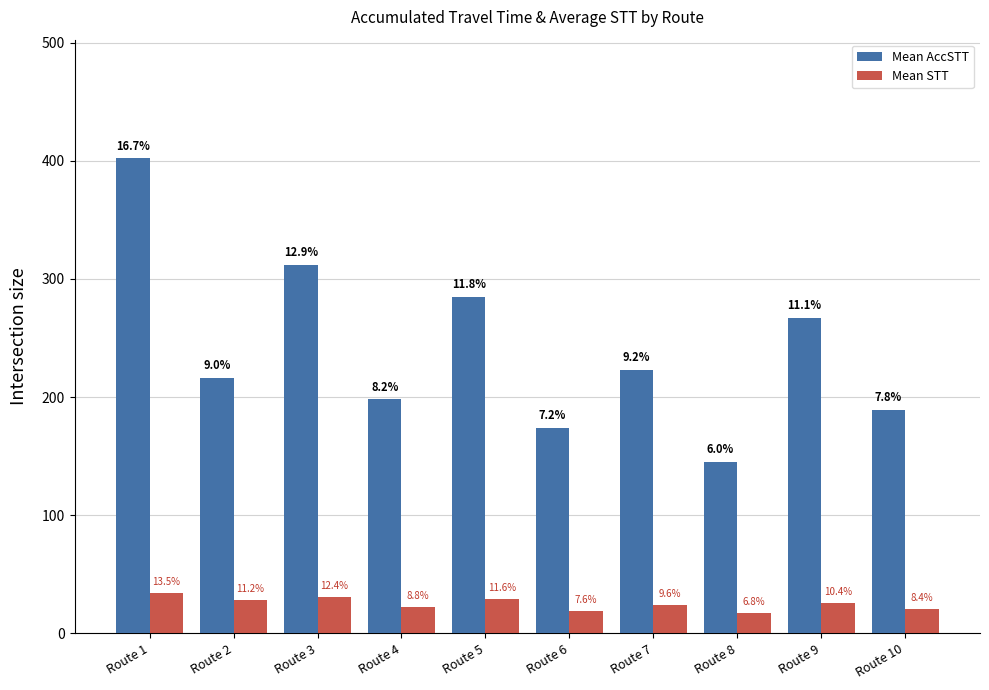

How many bars are there in each group?

2